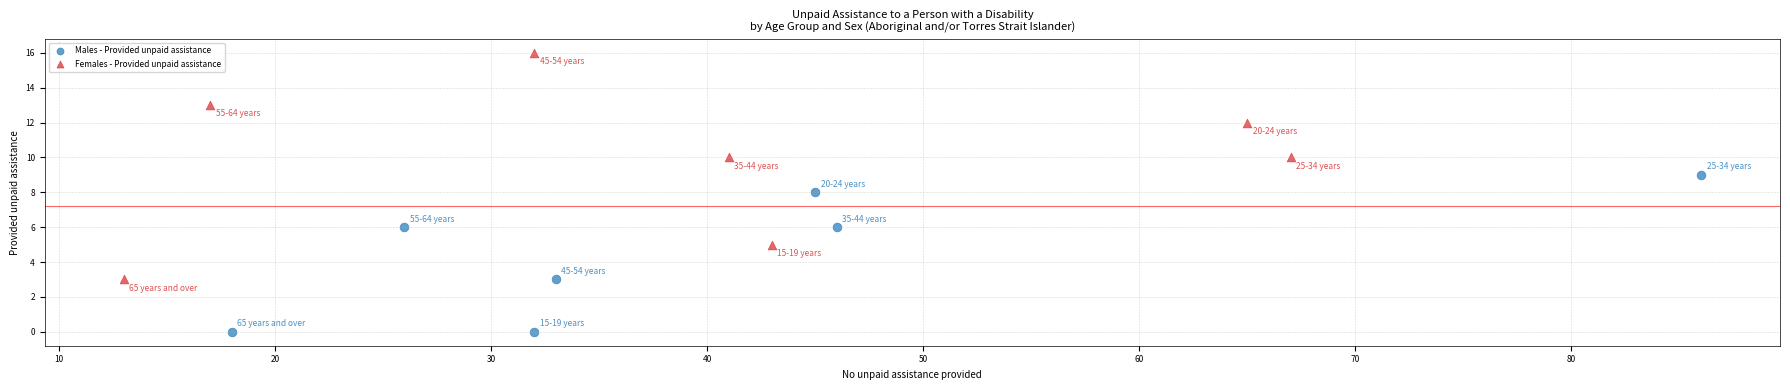

Which series has the widest spread of Y values?

Females - Provided unpaid assistance